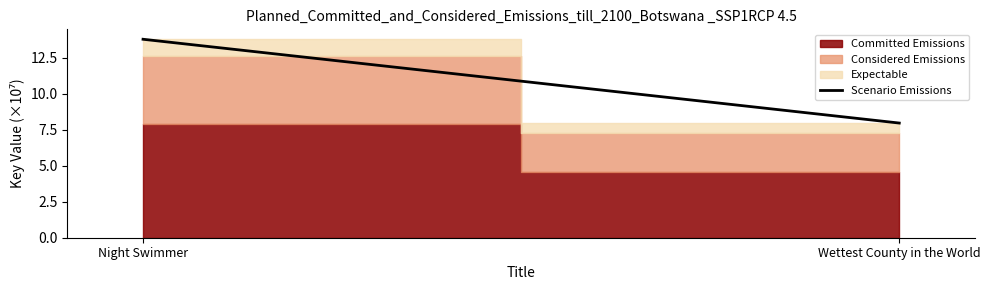

Rank the categories by value from highest to lowest.

Night Swimmer, Wettest County in the World